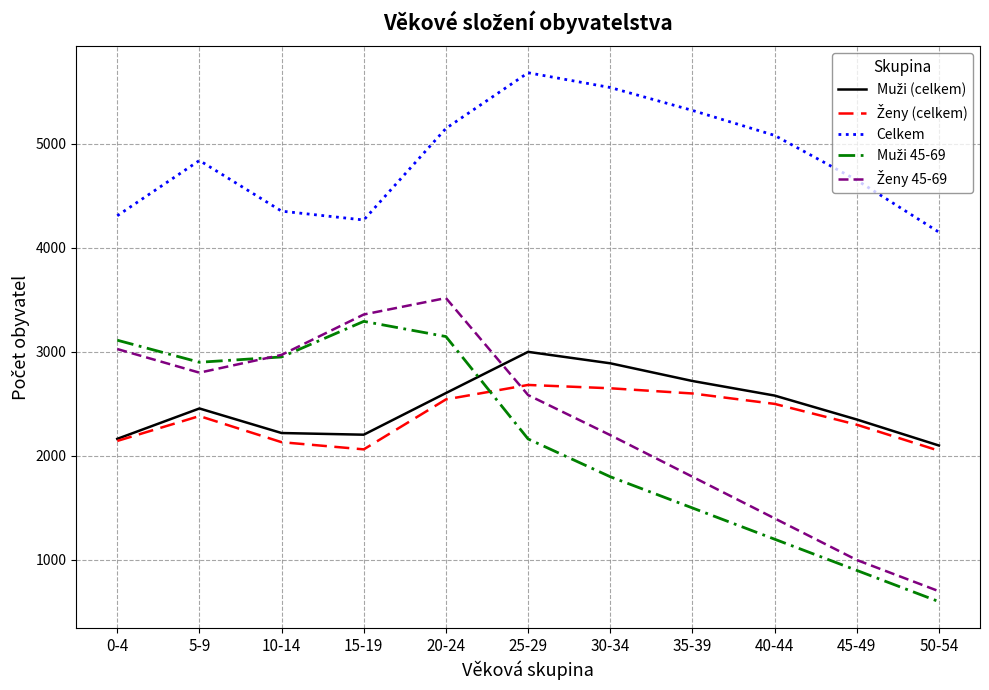

Which label corresponds to the smallest value in the chart?

50-54